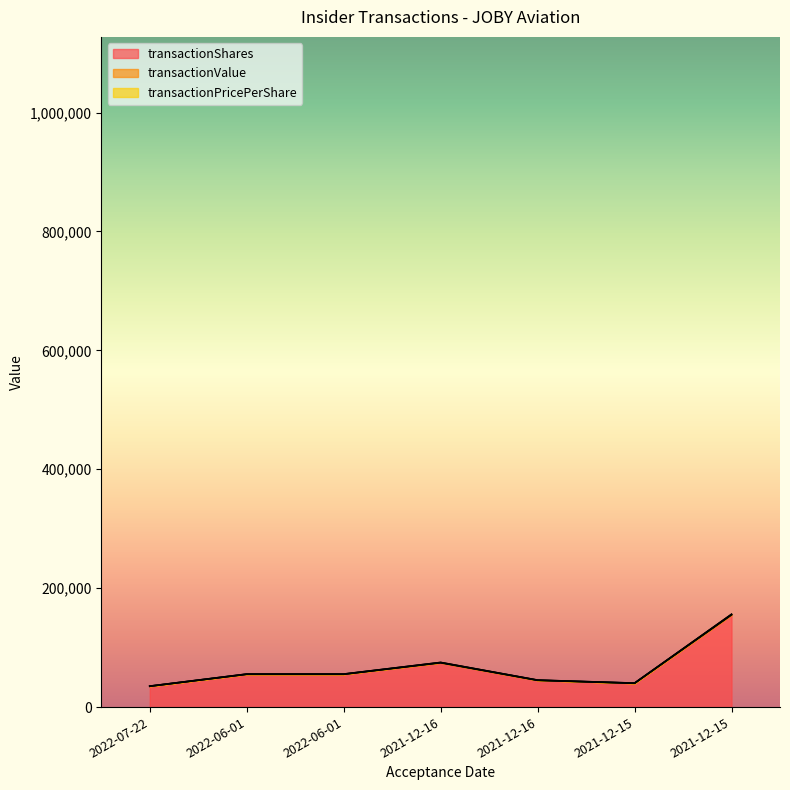

At which category does transactionShares reach its first local peak?

2021-12-16